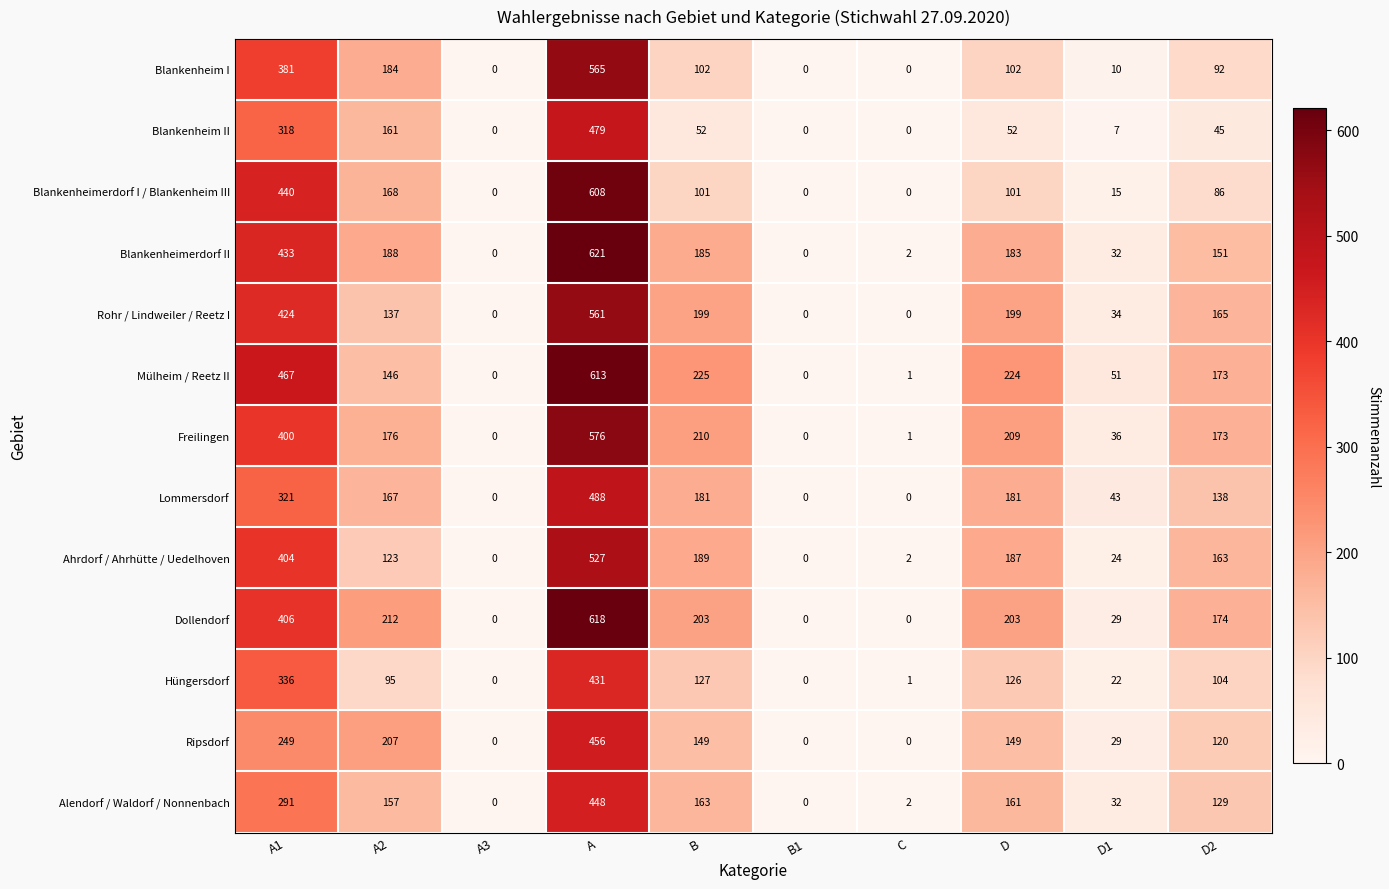

Which series changed the most between A3 and D1?

Mülheim / Reetz II